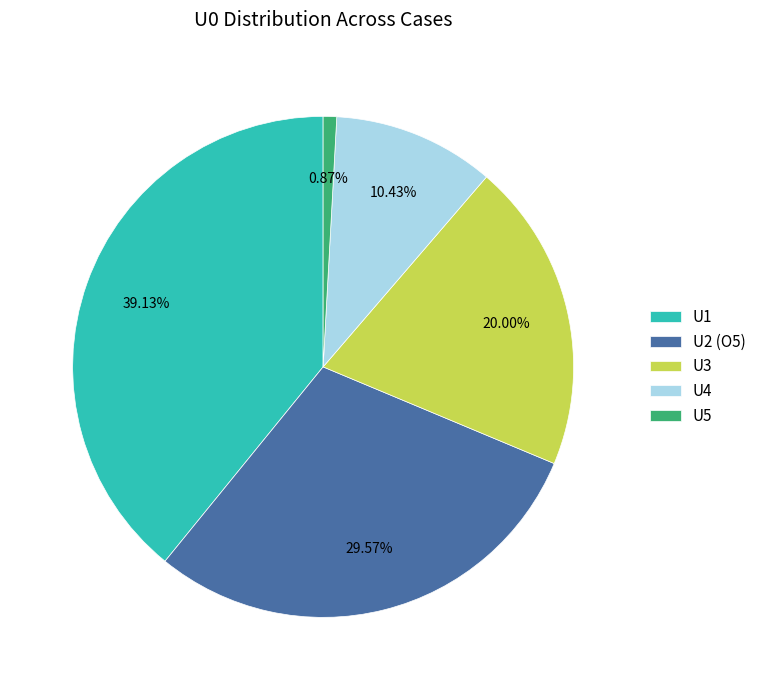

What is the total percentage of U2 (O5) and U5?

30.4%